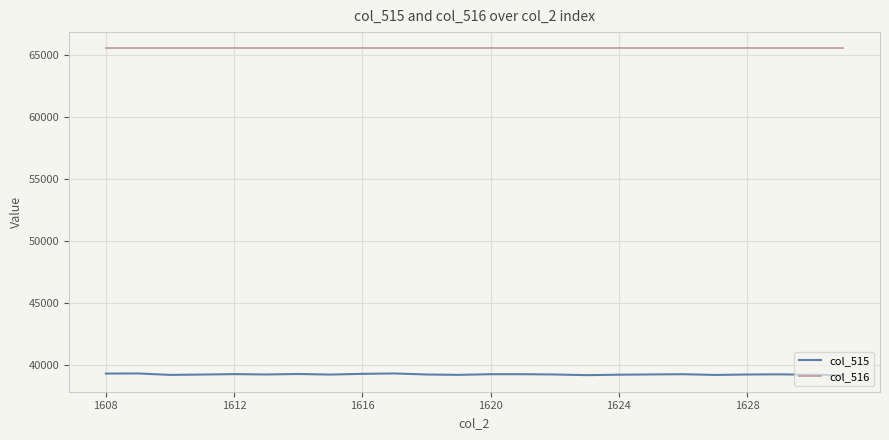

Which series has the widest spread of values?

col_515